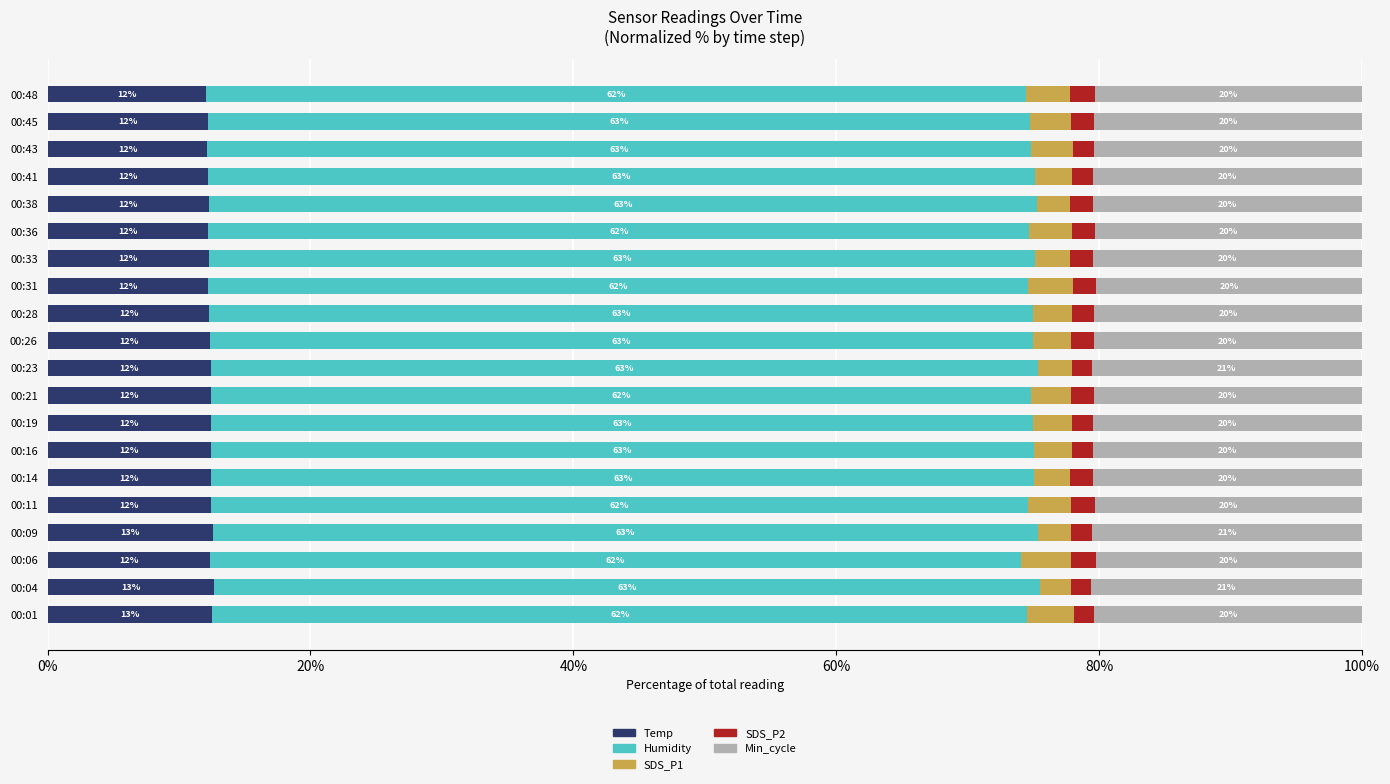

What is the total value across all series at 00:06?

100.0